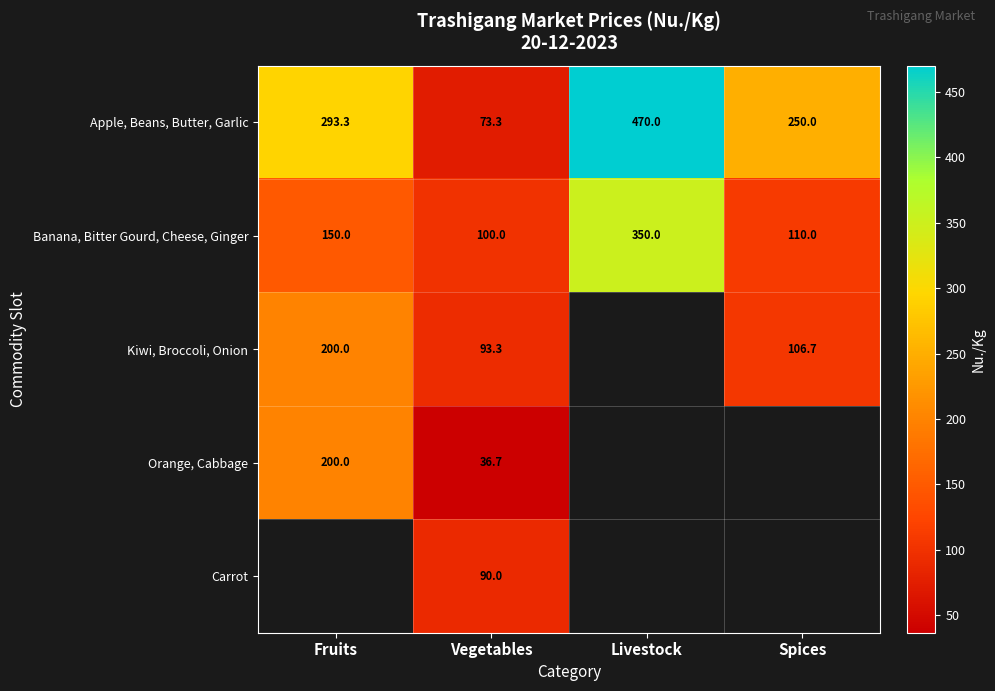

At Fruits, list the series in order from smallest to largest.

Banana, Bitter Gourd, Cheese, Ginger, Kiwi, Broccoli, Onion, Orange, Cabbage, Apple, Beans, Butter, Garlic, Carrot